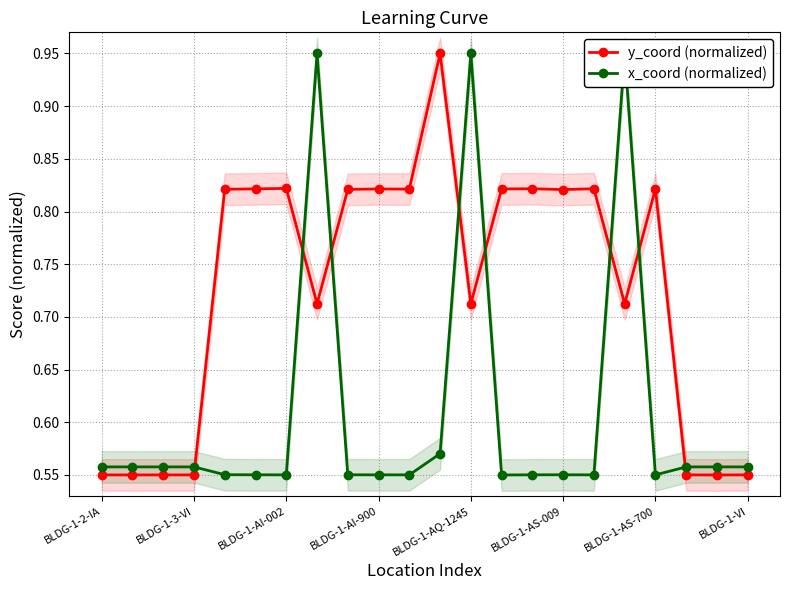

True or false: y_coord (normalized) and x_coord (normalized) intersect in this chart.

True